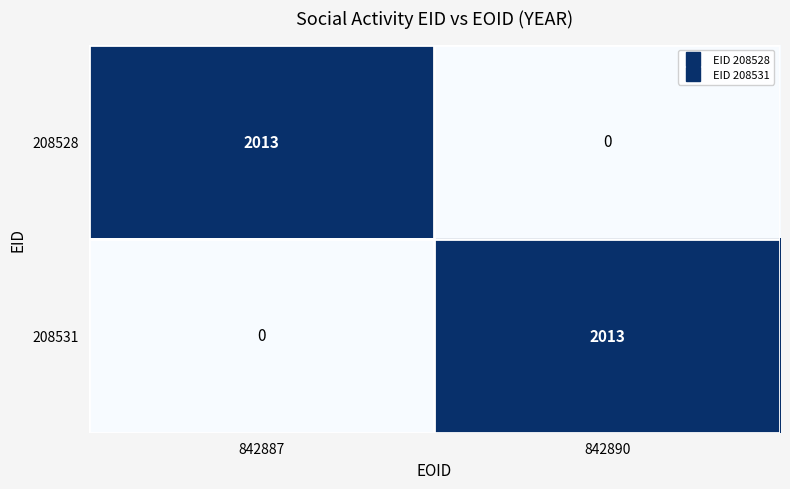

What is the difference between the maximum and minimum values in the 208531 series?

2013